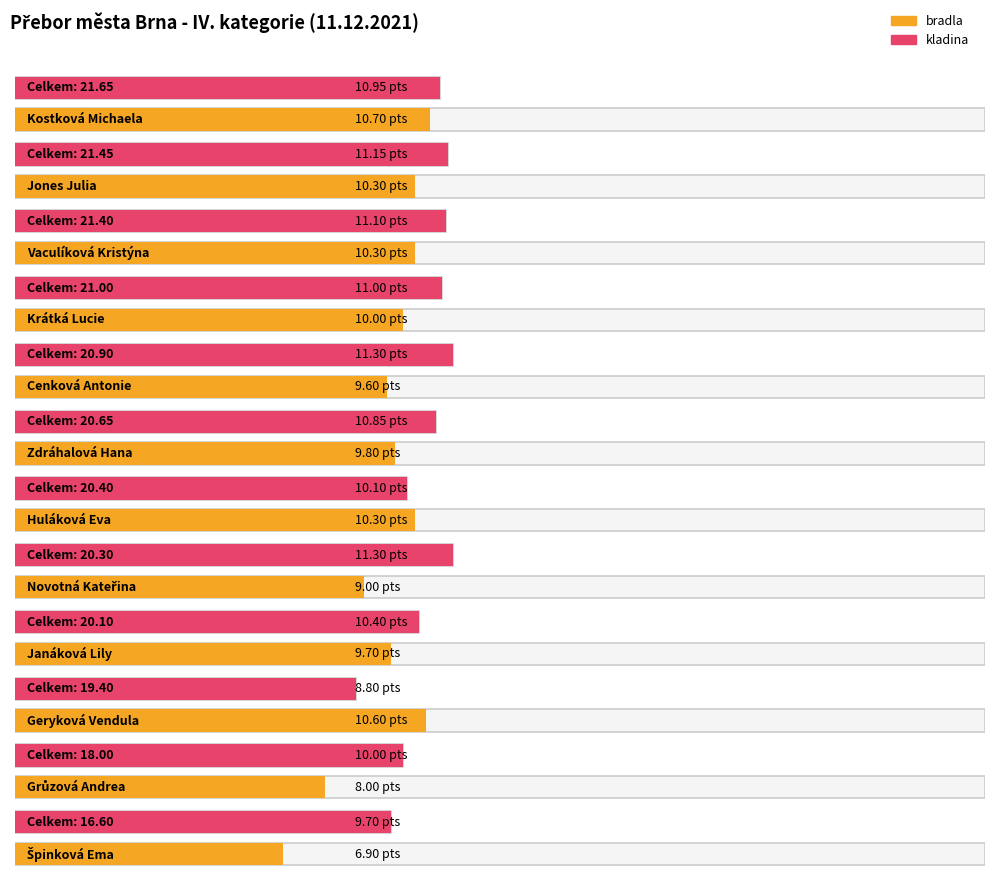

What is the sum of all celkem values?

241.8